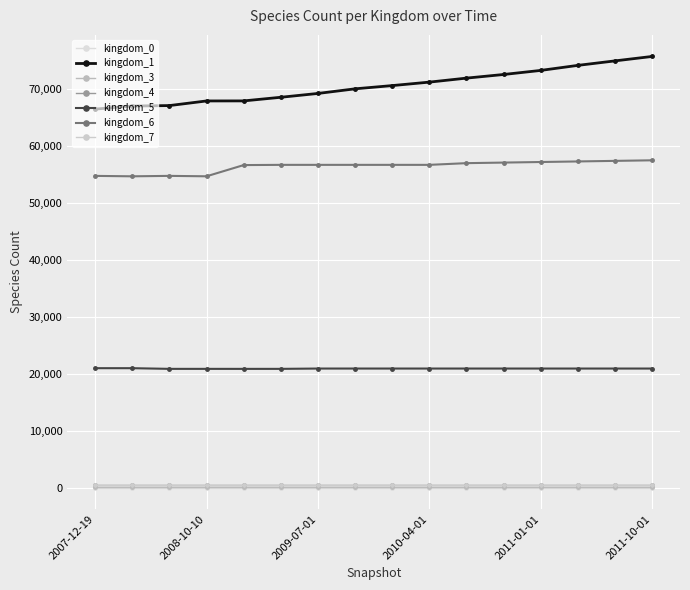

What is the value of the kingdom_6 point at the 7th from the left?

56700